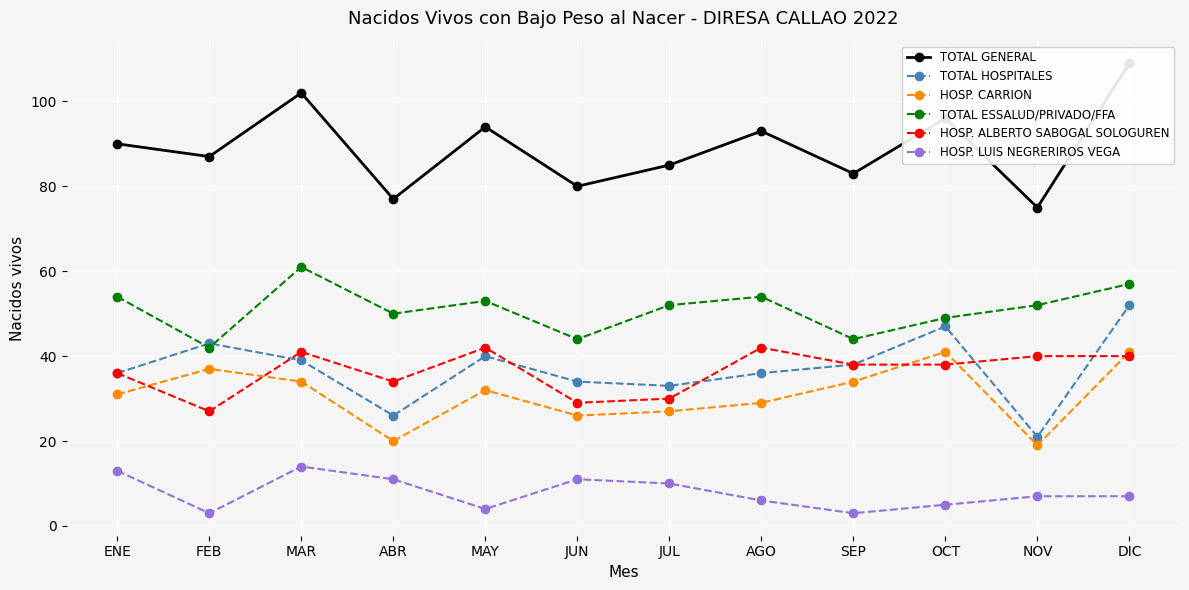

True or false: HOSP. LUIS NEGRERIROS VEGA and TOTAL ESSALUD/PRIVADO/FFA intersect in this chart.

False